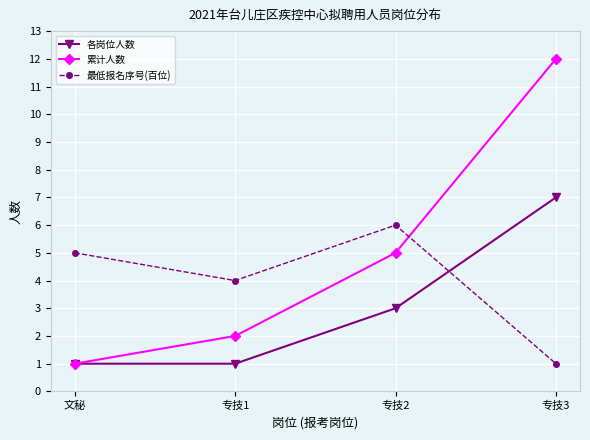

Which series changed the most between 专技1 and 专技3?

累计人数